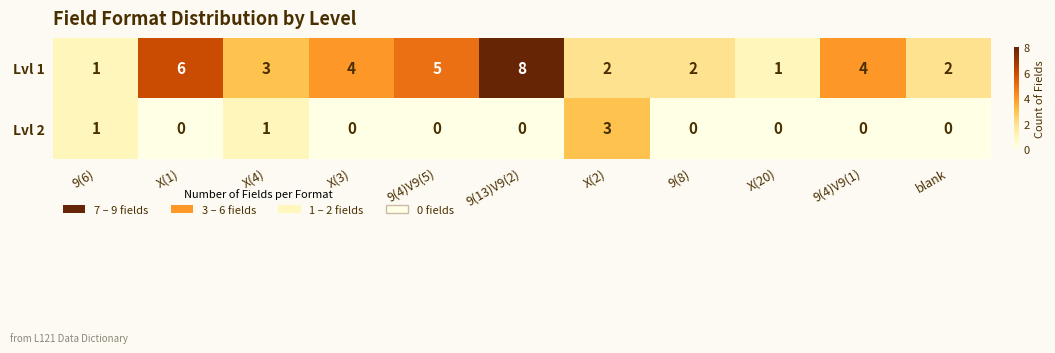

List the series in order of their overall mean, lowest first.

Lvl 2, Lvl 1